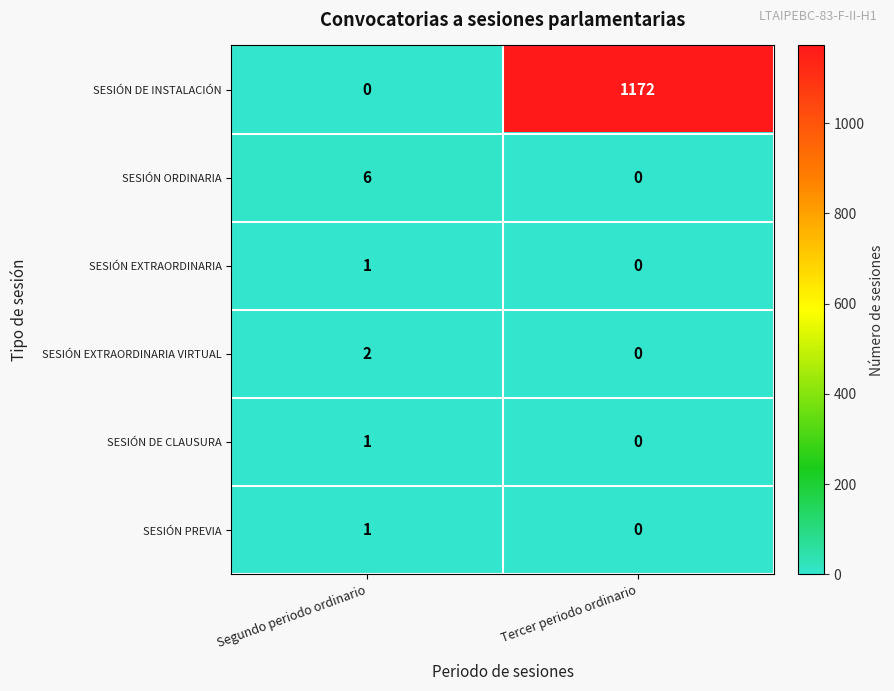

Reading left to right, what are all the values shown in this chart?

SESIÓN DE INSTALACIÓN: Segundo periodo ordinario=0	Tercer periodo ordinario=1172
SESIÓN ORDINARIA: Segundo periodo ordinario=6	Tercer periodo ordinario=0
SESIÓN EXTRAORDINARIA: Segundo periodo ordinario=1	Tercer periodo ordinario=0
SESIÓN EXTRAORDINARIA VIRTUAL: Segundo periodo ordinario=2	Tercer periodo ordinario=0
SESIÓN DE CLAUSURA: Segundo periodo ordinario=1	Tercer periodo ordinario=0
SESIÓN PREVIA: Segundo periodo ordinario=1	Tercer periodo ordinario=0